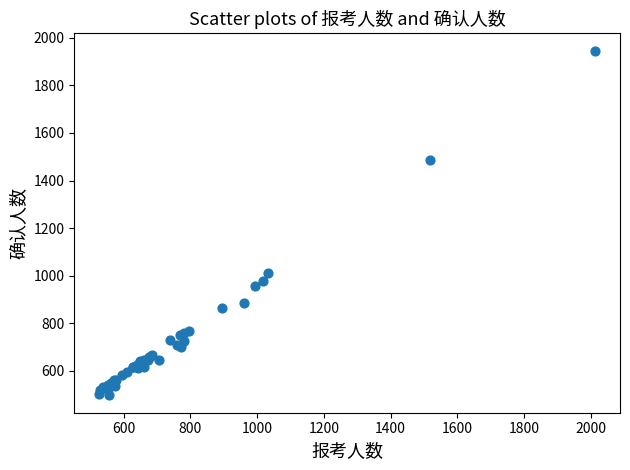

What Y value in the scatter plot is closest to 1221?

1010